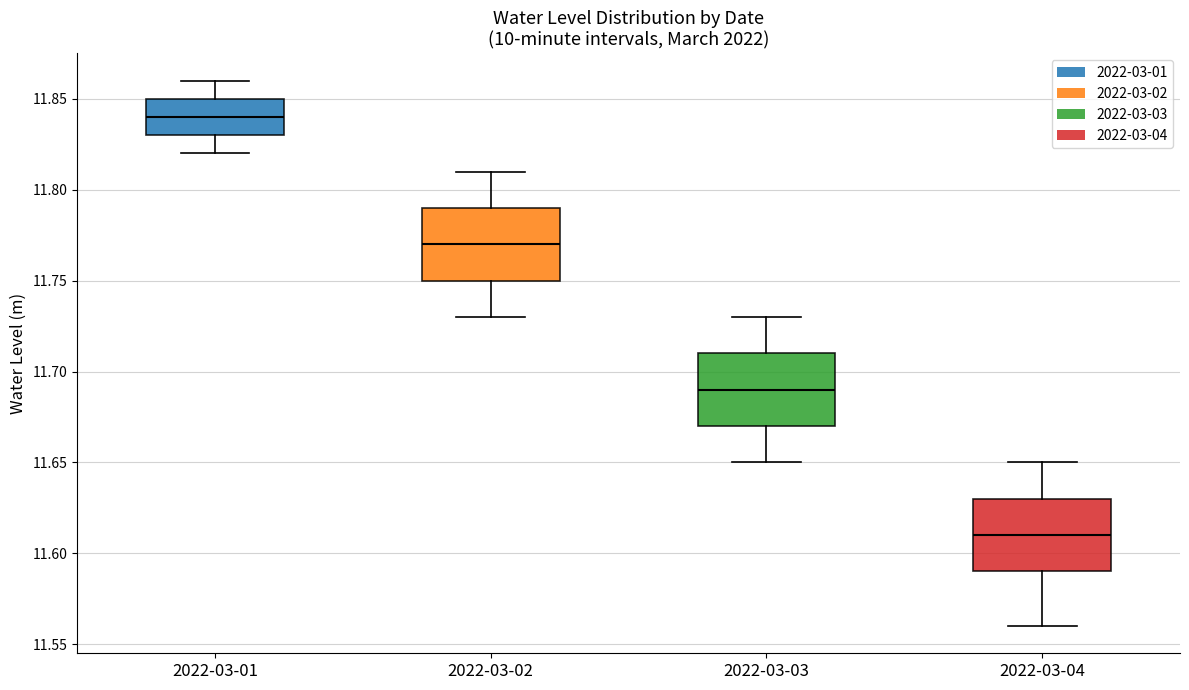

Where is the upper edge of the box for 2022-03-04 on the y-axis? The values are not printed on the chart, so give them approximately, as read against the axis.

11.63